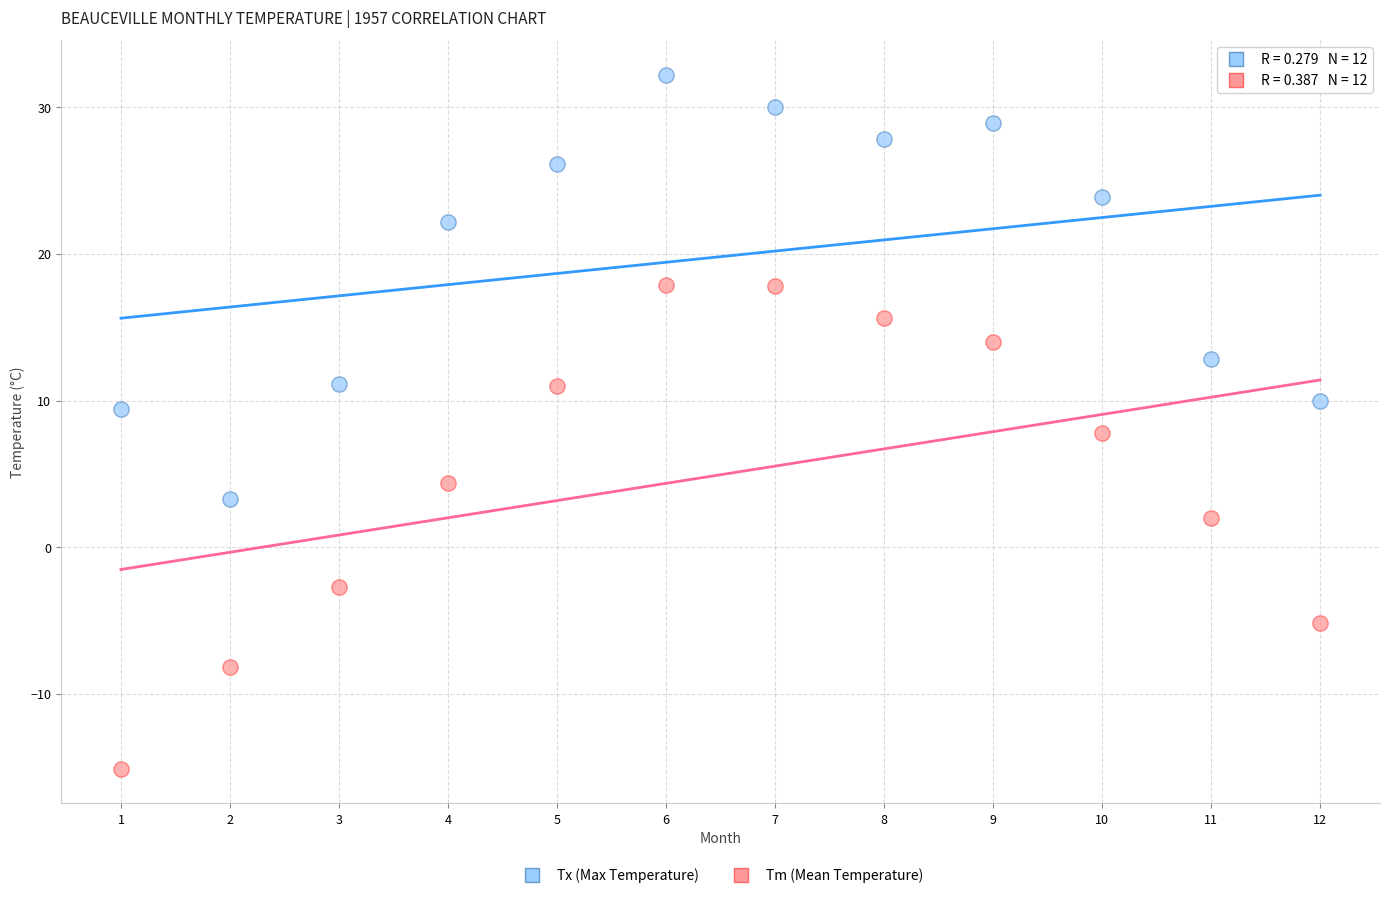

In the Tm (Mean Temperature) series, what Y value is closest to 1?

2.0